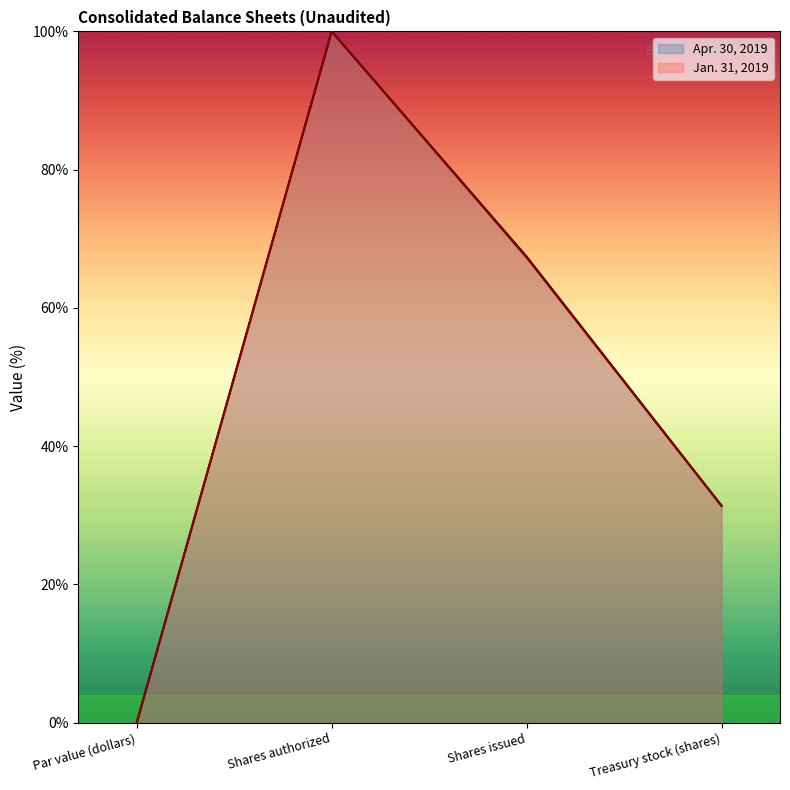

At Par value (dollars), list the series in order from largest to smallest.

Apr. 30, 2019, Jan. 31, 2019